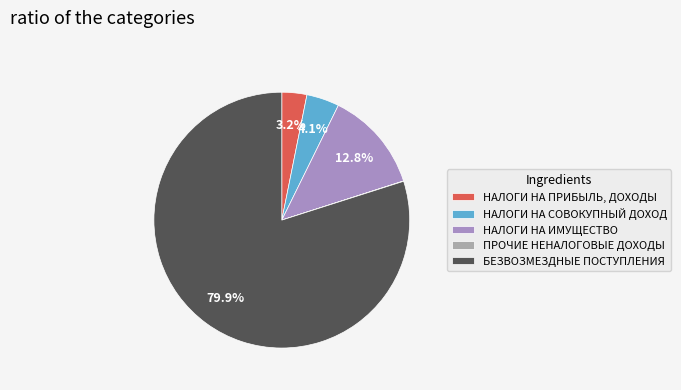

To the nearest percent, what portion does НАЛОГИ НА ПРИБЫЛЬ, ДОХОДЫ represent?

3%